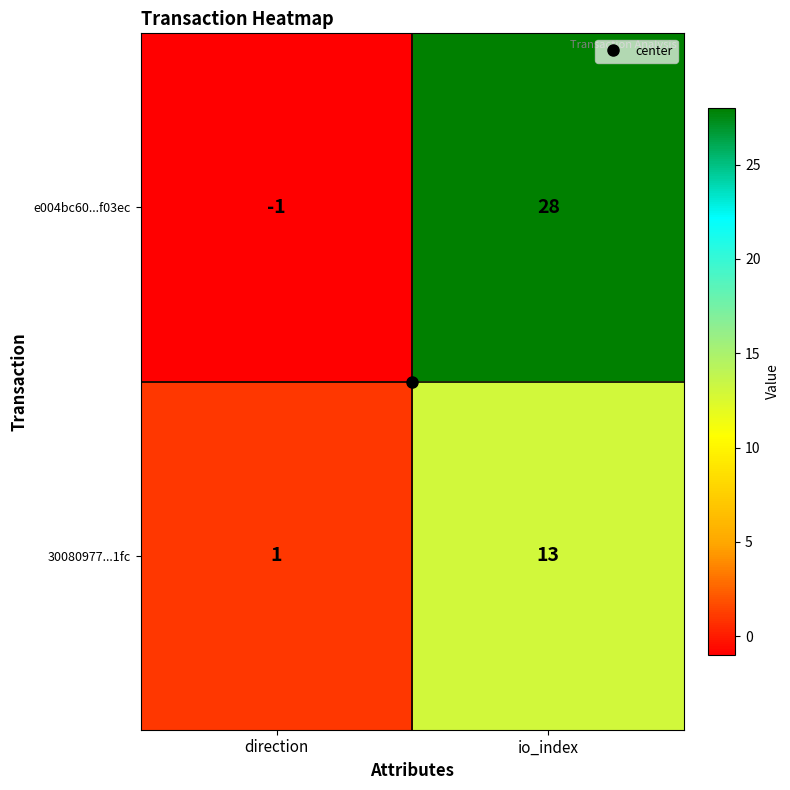

Which series changed the most between direction and io_index?

e004bc60...f03ec